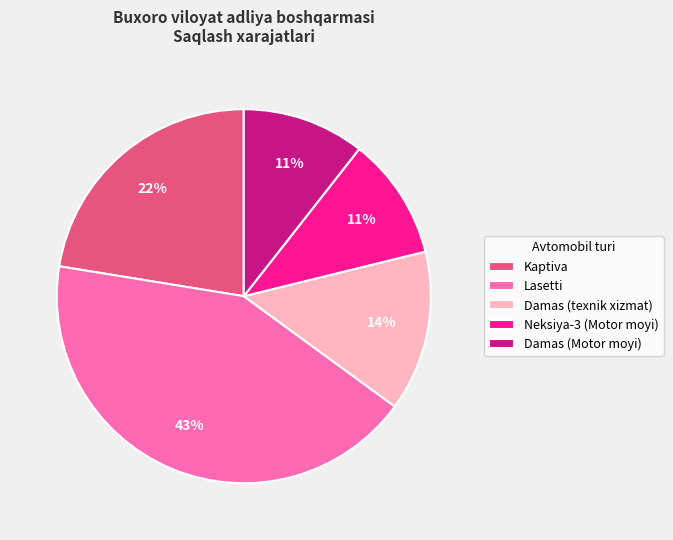

Is there a majority slice in this chart?

No